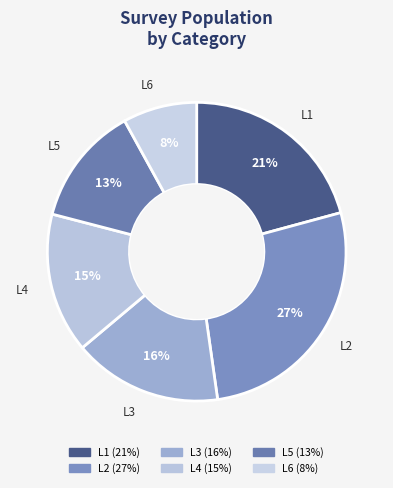

How many slices are in this pie chart?

6